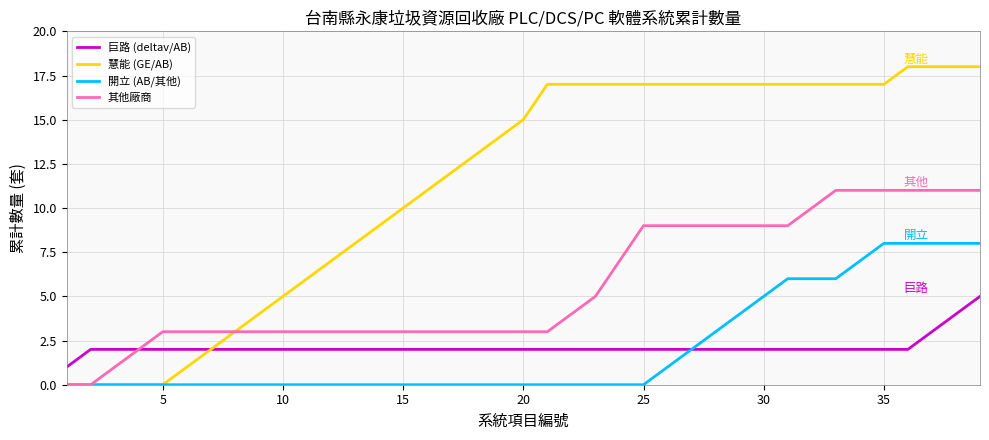

At how many categories does at least one series exceed 0?

39